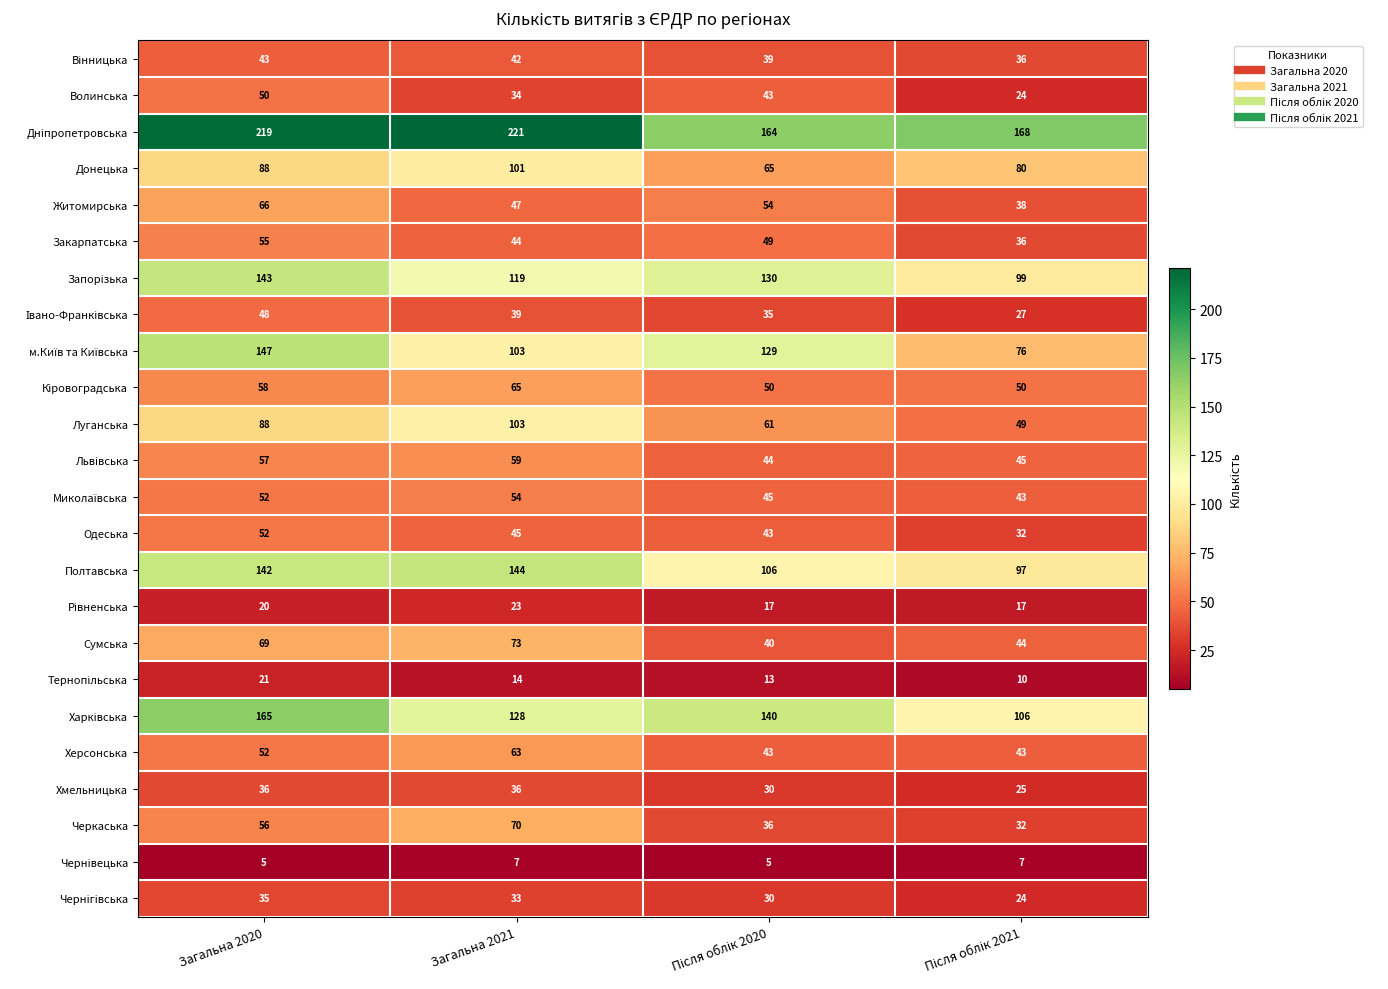

True or false: Житомирська has a value of 92 at Загальна 2020.

False